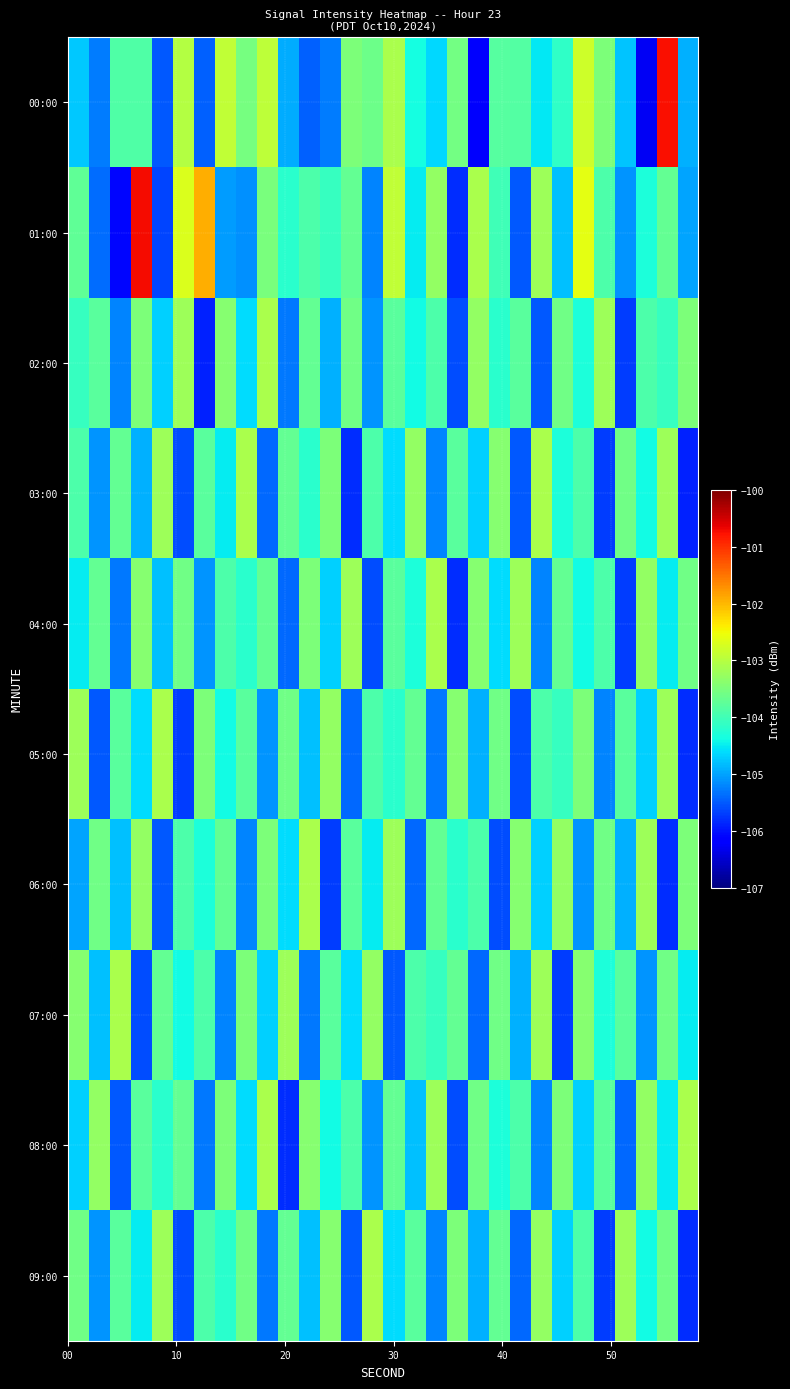

Reading left to right, extract all data points from this chart.

00:00: -104.7	-105.3	-103.9	-103.9	-105.5	-103.0	-105.5	-102.9	-103.5	-102.9	-104.9	-105.5	-105.3	-103.5	-103.6	-103.1	-104.4	-104.6	-103.6	-106.2	-103.8	-103.9	-104.5	-104.2	-102.8	-103.5	-104.8	-106.3	-100.8	-104.9
01:00: -103.7	-105.4	-106.1	-100.7	-105.6	-102.7	-101.9	-105.1	-105.1	-103.5	-104.2	-103.9	-104.1	-103.7	-105.2	-102.9	-104.5	-103.3	-105.8	-103.1	-104.0	-105.5	-103.2	-104.8	-102.6	-103.9	-105.1	-104.3	-103.7	-105.0
02:00: -104.1	-103.8	-105.2	-103.5	-104.7	-103.2	-105.9	-103.4	-104.6	-103.1	-105.3	-103.7	-104.9	-103.6	-105.1	-103.8	-104.4	-103.9	-105.6	-103.3	-104.2	-103.8	-105.5	-103.6	-104.3	-103.2	-105.7	-103.9	-104.1	-103.5
03:00: -103.9	-105.1	-103.7	-104.9	-103.2	-105.6	-103.8	-104.5	-103.1	-105.4	-103.7	-104.2	-103.5	-105.8	-103.9	-104.6	-103.3	-105.2	-103.8	-104.7	-103.4	-105.5	-103.1	-104.3	-103.9	-105.7	-103.6	-104.4	-103.2	-105.9
04:00: -104.5	-103.7	-105.3	-103.4	-104.8	-103.6	-105.1	-103.9	-104.2	-103.7	-105.4	-103.5	-104.7	-103.2	-105.6	-103.8	-104.3	-103.1	-105.8	-103.4	-104.6	-103.2	-105.2	-103.7	-104.4	-103.9	-105.7	-103.3	-104.5	-103.6
05:00: -103.2	-105.5	-103.8	-104.6	-103.1	-105.7	-103.5	-104.4	-103.8	-105.1	-103.6	-104.8	-103.3	-105.4	-103.9	-104.2	-103.7	-105.3	-103.4	-104.9	-103.6	-105.6	-103.9	-104.1	-103.5	-105.2	-103.8	-104.7	-103.2	-105.8
06:00: -105.0	-103.6	-104.8	-103.3	-105.5	-103.9	-104.3	-103.7	-105.2	-103.5	-104.6	-103.1	-105.7	-103.8	-104.5	-103.2	-105.4	-103.7	-104.2	-103.9	-105.6	-103.4	-104.7	-103.3	-105.1	-103.6	-104.9	-103.2	-105.8	-103.5
07:00: -103.4	-104.8	-103.1	-105.6	-103.7	-104.4	-103.9	-105.2	-103.5	-104.7	-103.2	-105.3	-103.8	-104.6	-103.3	-105.5	-103.9	-104.1	-103.7	-105.4	-103.6	-104.9	-103.2	-105.7	-103.4	-104.3	-103.8	-105.1	-103.6	-104.5
08:00: -104.7	-103.3	-105.5	-103.8	-104.2	-103.7	-105.3	-103.5	-104.6	-103.1	-105.8	-103.4	-104.4	-103.9	-105.1	-103.7	-104.8	-103.2	-105.6	-103.6	-104.3	-103.9	-105.2	-103.5	-104.7	-103.8	-105.4	-103.3	-104.5	-103.1
09:00: -103.6	-105.1	-103.8	-104.5	-103.2	-105.6	-103.9	-104.2	-103.6	-105.3	-103.7	-104.8	-103.4	-105.5	-103.1	-104.6	-103.8	-105.2	-103.5	-104.9	-103.7	-105.4	-103.3	-104.7	-103.9	-105.7	-103.2	-104.4	-103.6	-105.8